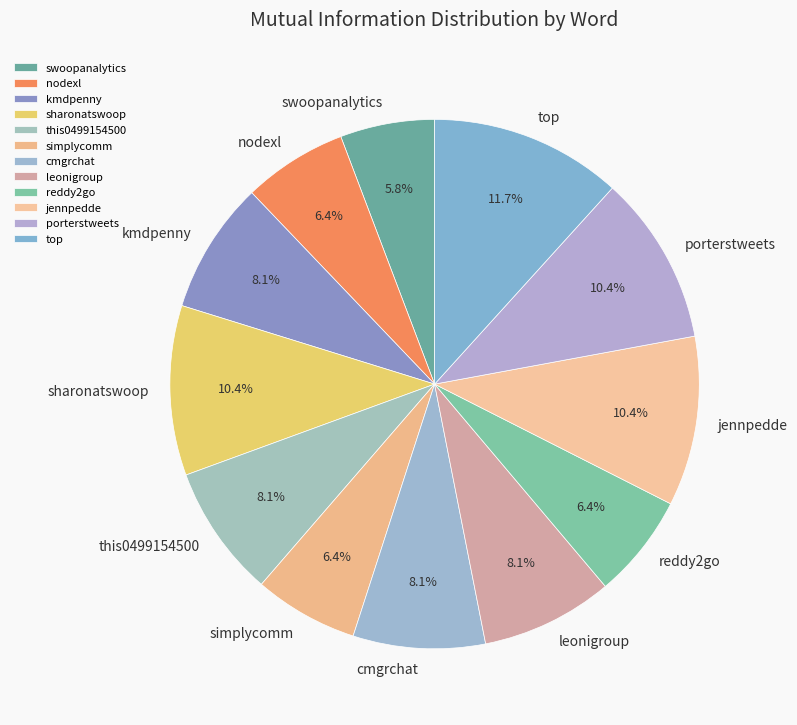

Which category has the smallest portion of the pie?

swoopanalytics